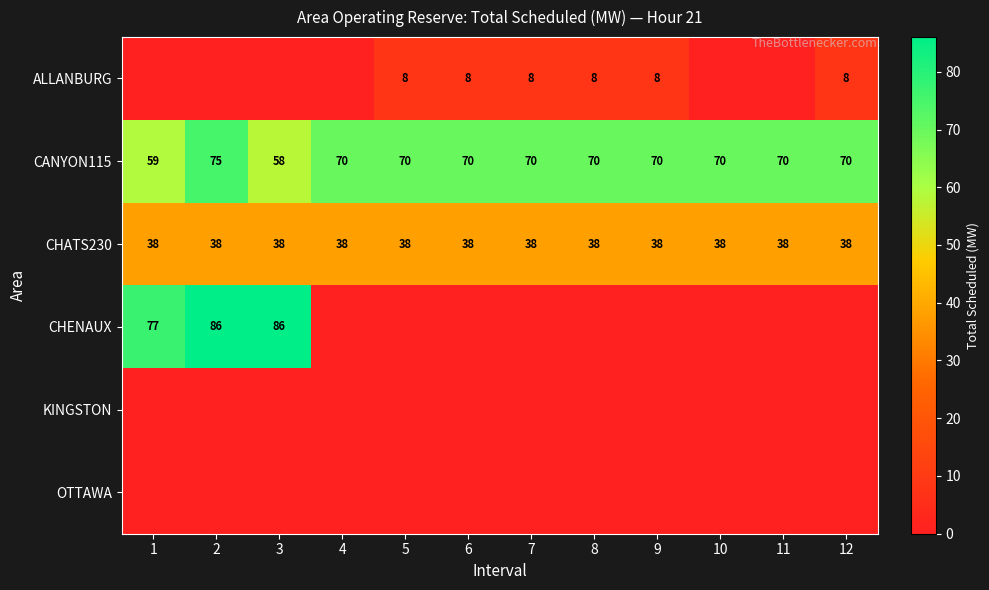

What is the difference between the maximum and minimum values in the CANYON115 series?

17